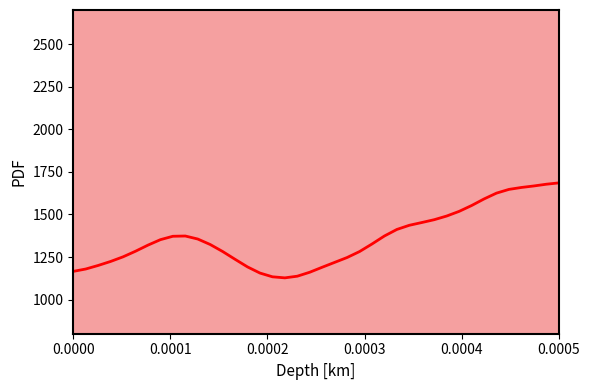

What is the average value?

1358.8